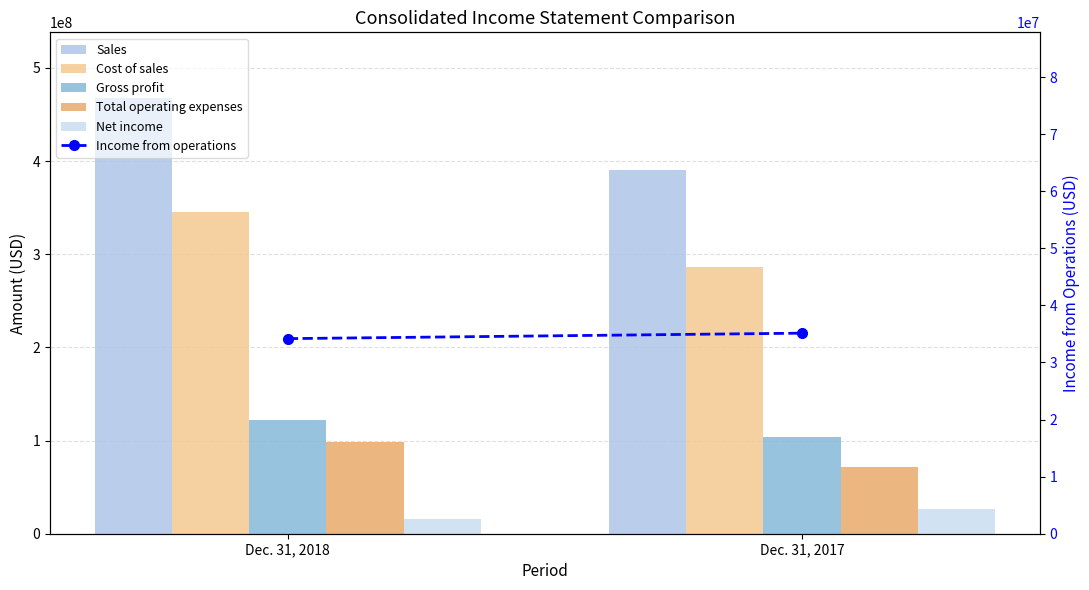

Is it true that Cost of sales equals 286336367 at Dec. 31, 2017?

True